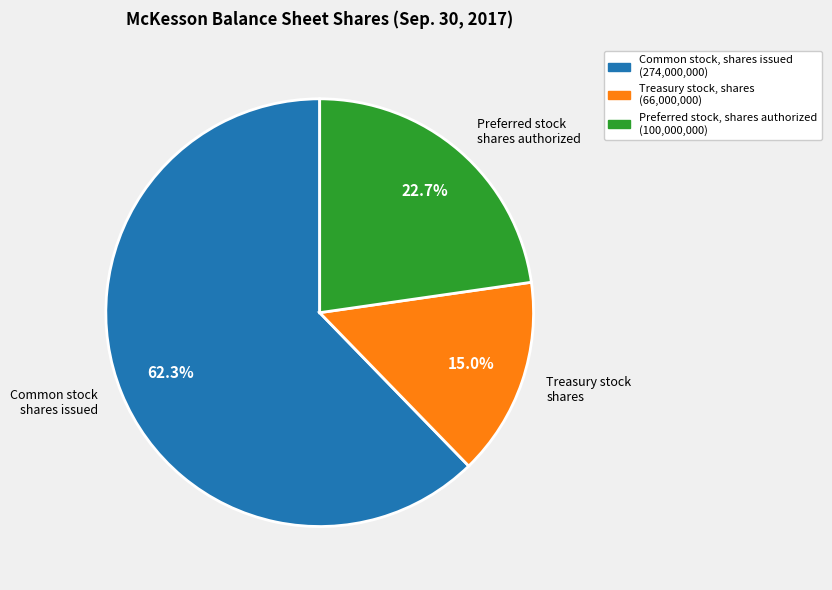

Which slice is the smallest?

Treasury stock shares